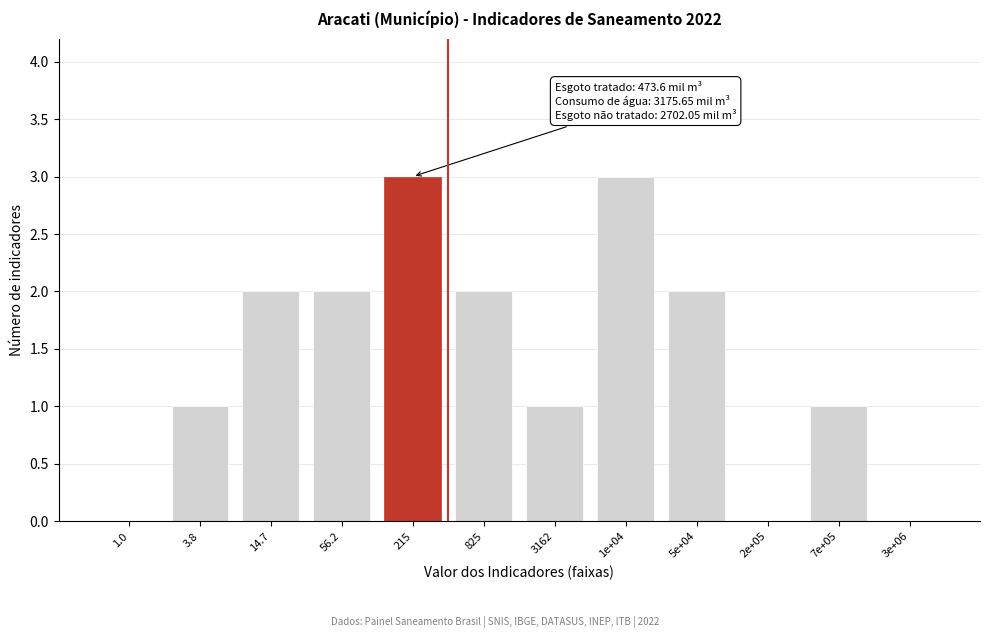

Reading left to right, transcribe all the data shown in this chart.

1.0=0	3.8=1	14.7=2	56.2=2	215=3	825=2	3162=1	1e+04=3	5e+04=2	2e+05=0	7e+05=1	3e+06=0